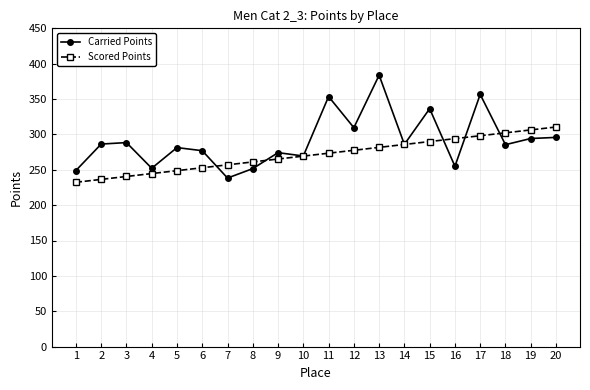

True or false: Scored Points has more than 2 points higher than both neighbors.

False